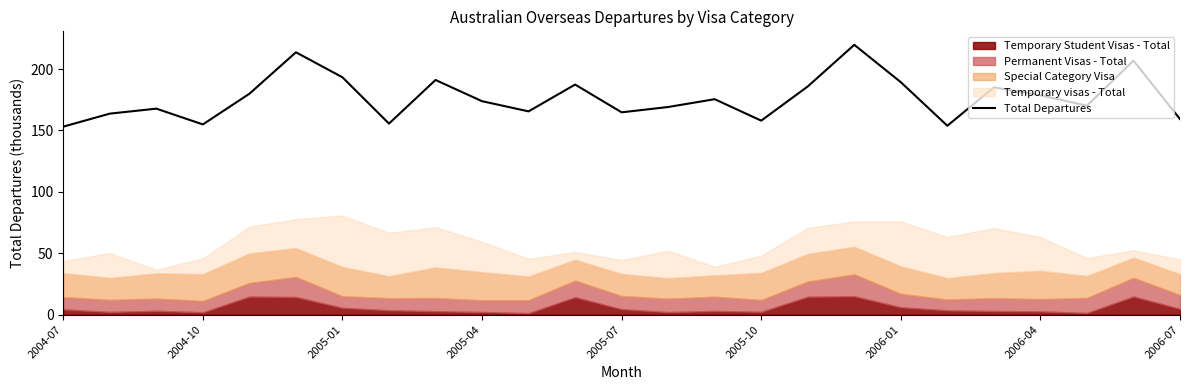

What is the maximum value for Total Departures?

219.8